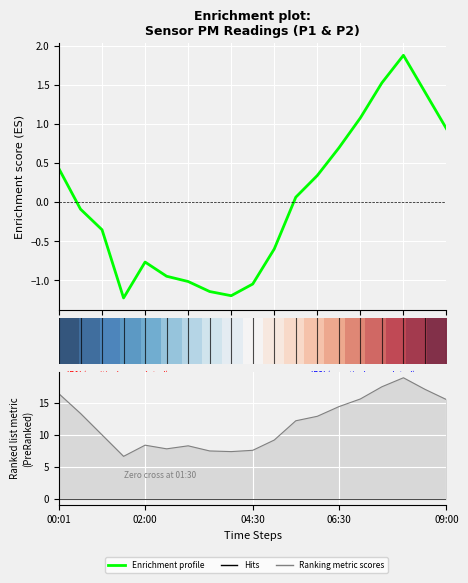

What is the difference between the maximum and second lowest values in the Enrichment profile series?

3.1